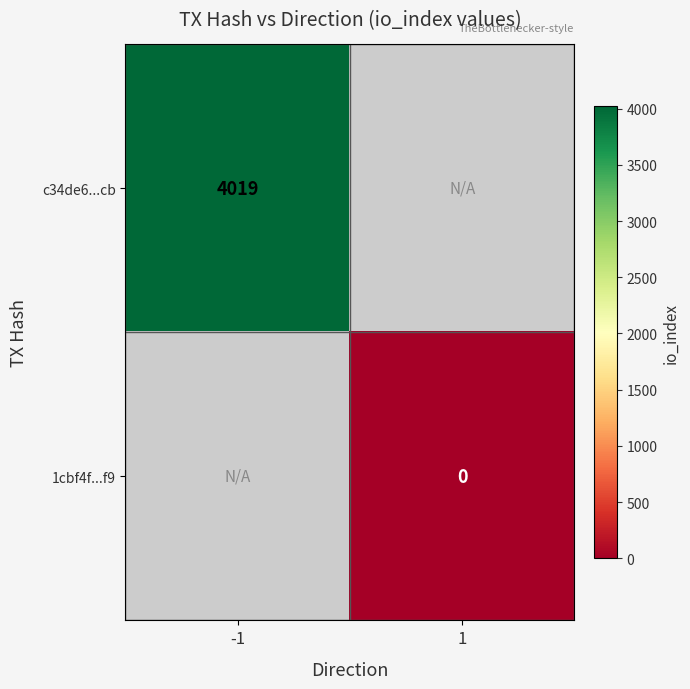

The value of c34de6...cb at -1 is 5310. True or false?

False